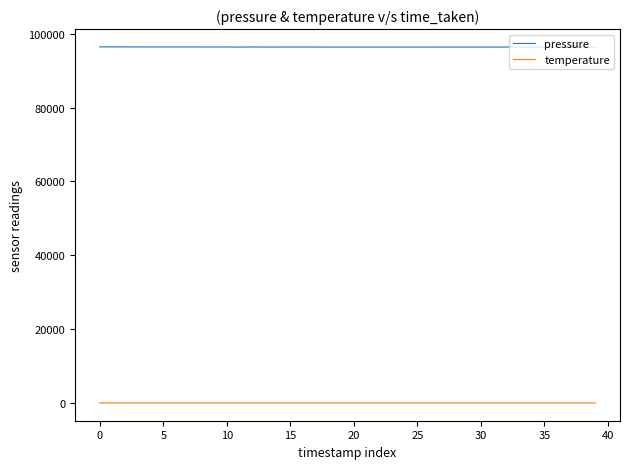

True or false: pressure and temperature intersect in this chart.

False